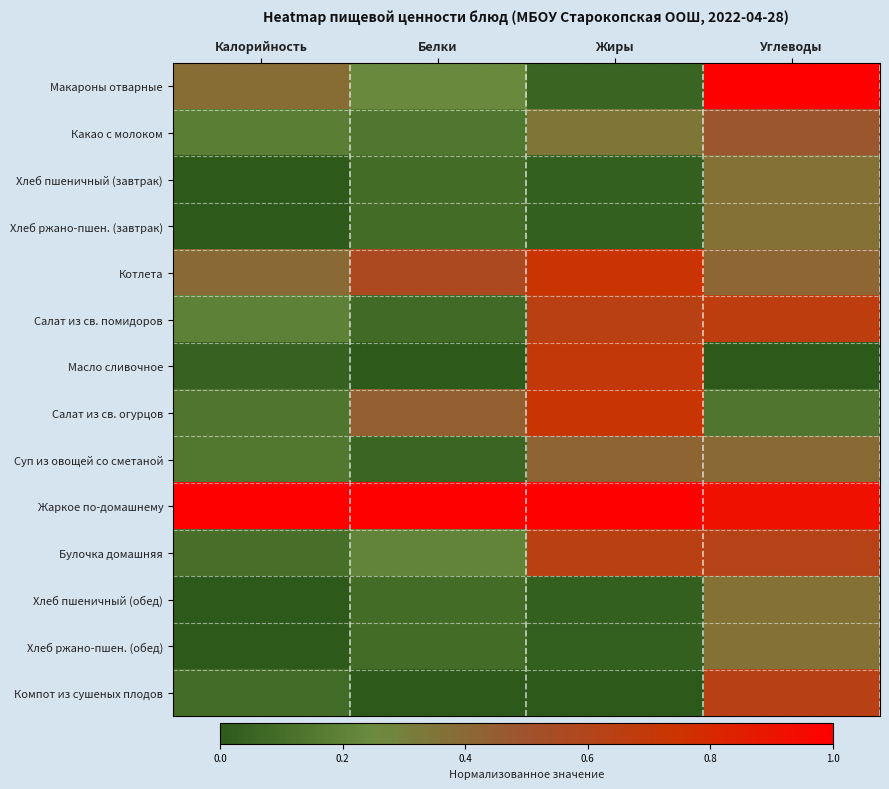

What is the difference between the highest and lowest values at Жиры?

1.0